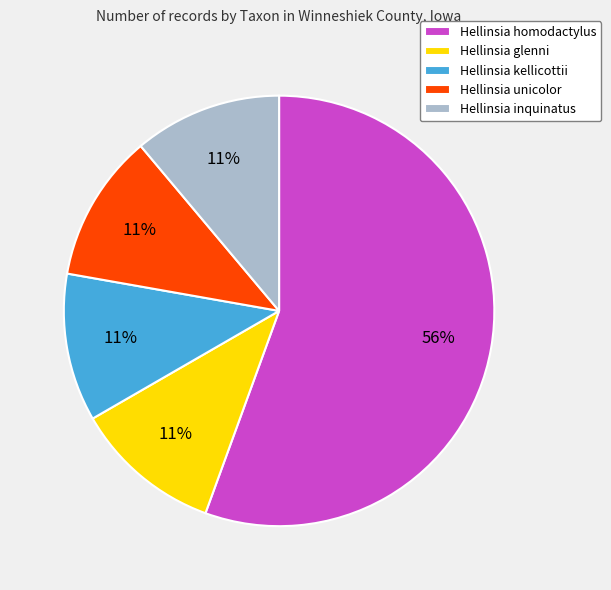

Is the sum of Hellinsia kellicottii and Hellinsia unicolor greater than half?

No